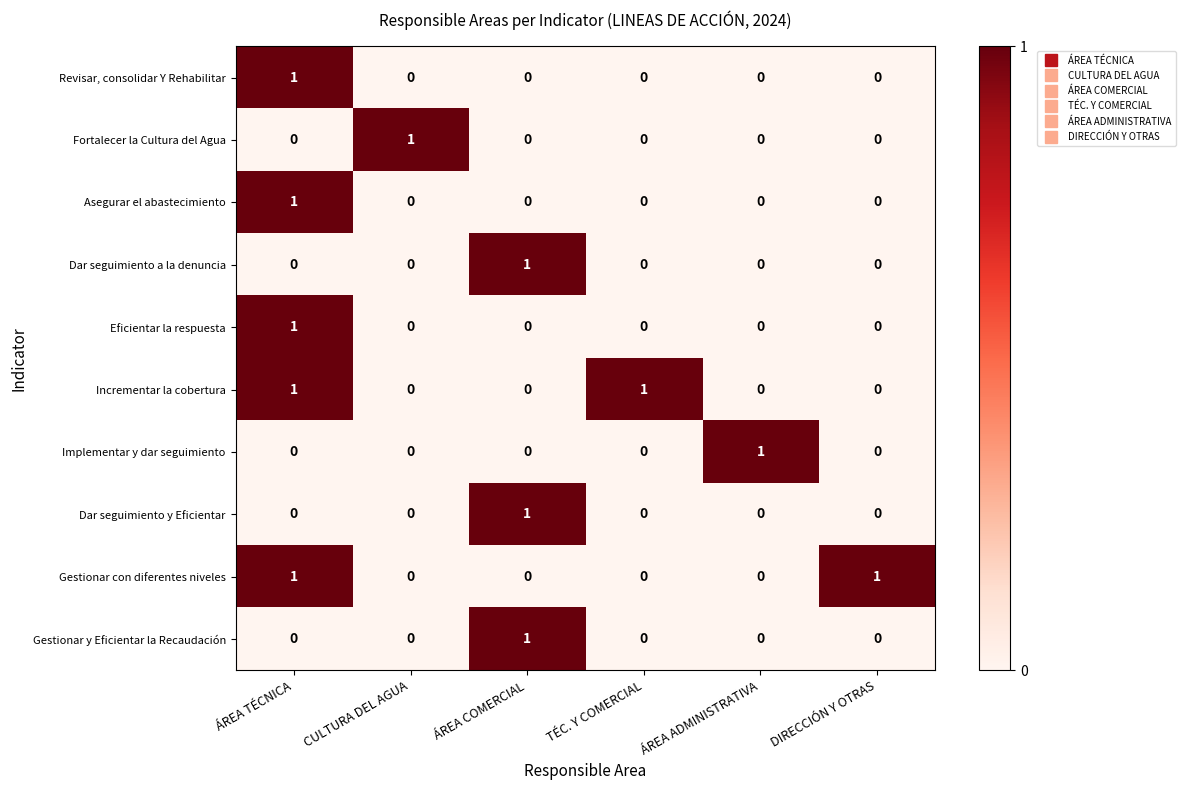

What is the total value across all series at ÁREA COMERCIAL?

3